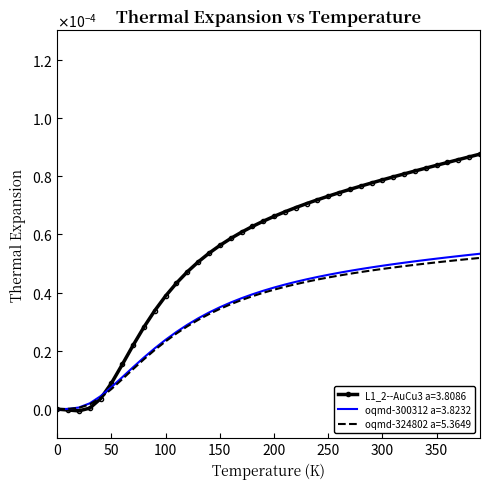

What are all the series names shown in the legend?

L1_2--AuCu3 a=3.8086, oqmd-300312 a=3.8232, oqmd-324802 a=5.3649